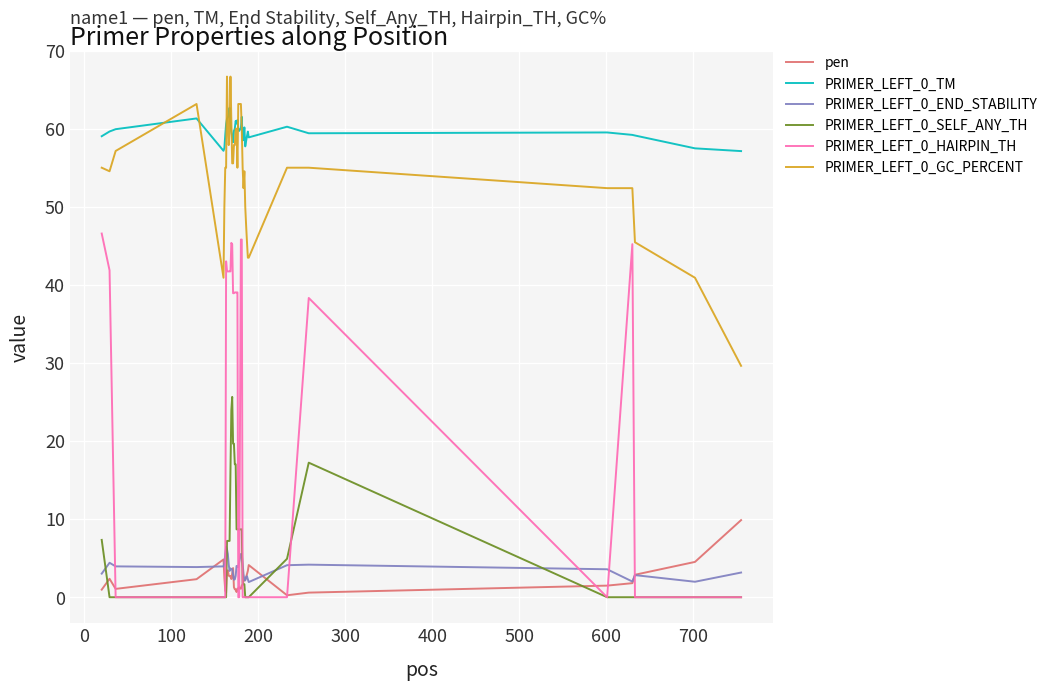

True or false: PRIMER_LEFT_0_END_STABILITY and PRIMER_LEFT_0_GC_PERCENT intersect in this chart.

False